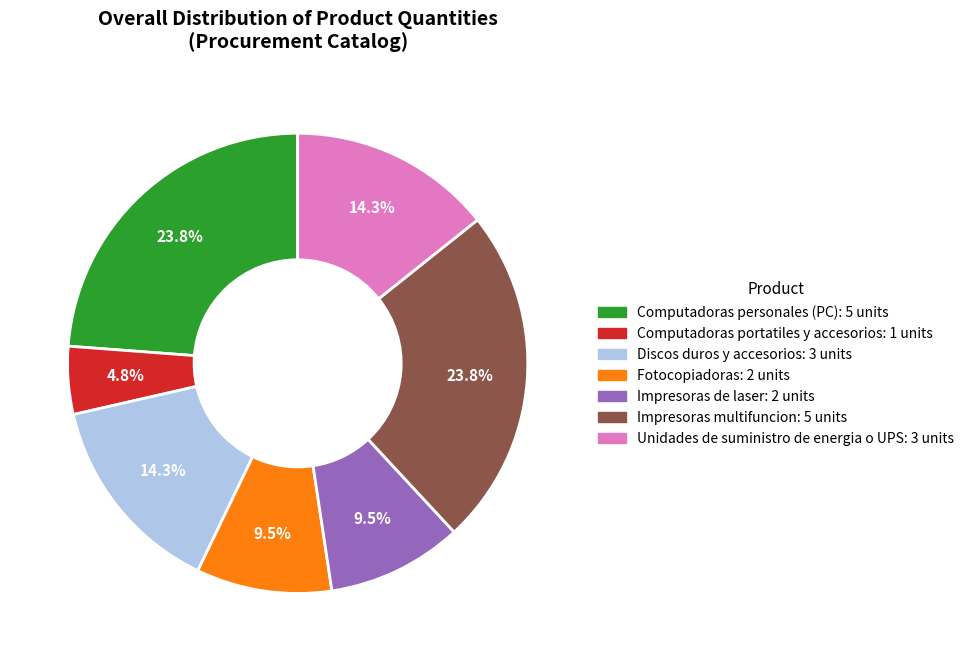

Which category has the smallest portion of the pie?

Computadoras portatiles y accesorios